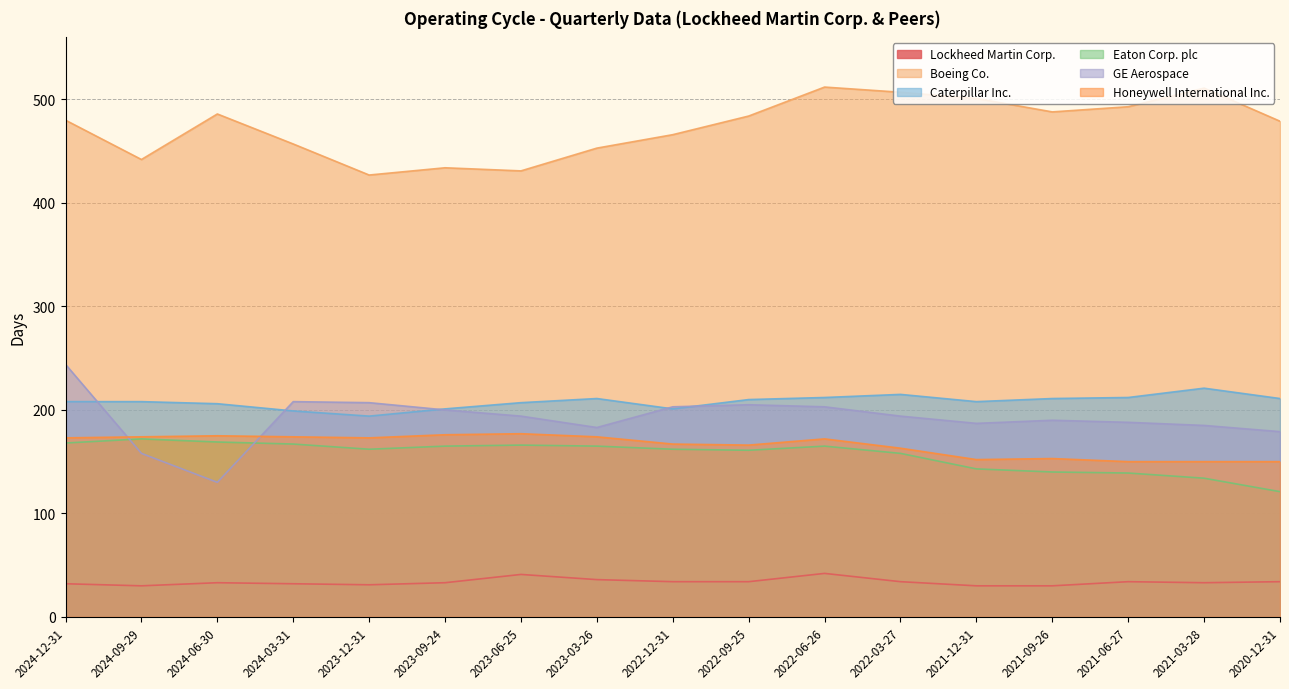

What is the label of the 16th point from the right?

2024-09-29